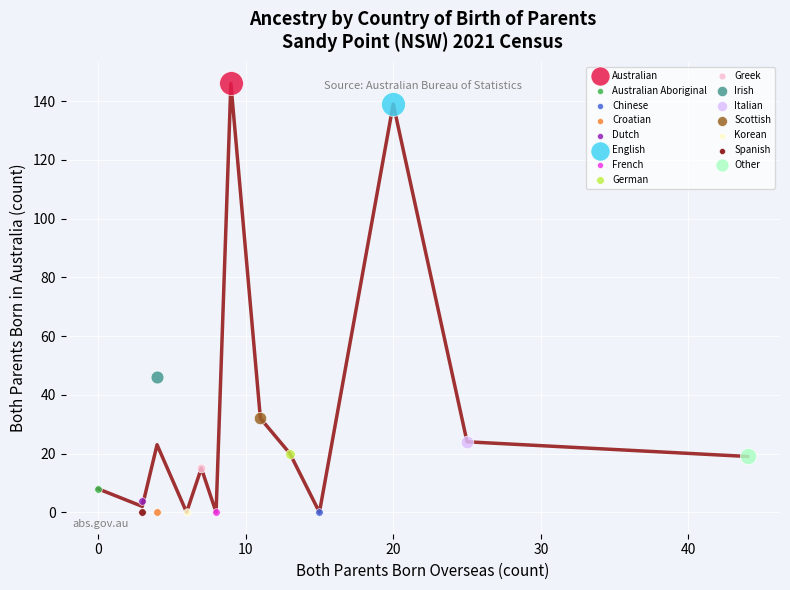

What are all the series names shown in the legend?

Australian, Australian Aboriginal, Chinese, Croatian, Dutch, English, French, German, Greek, Irish, Italian, Scottish, Korean, Spanish, Other